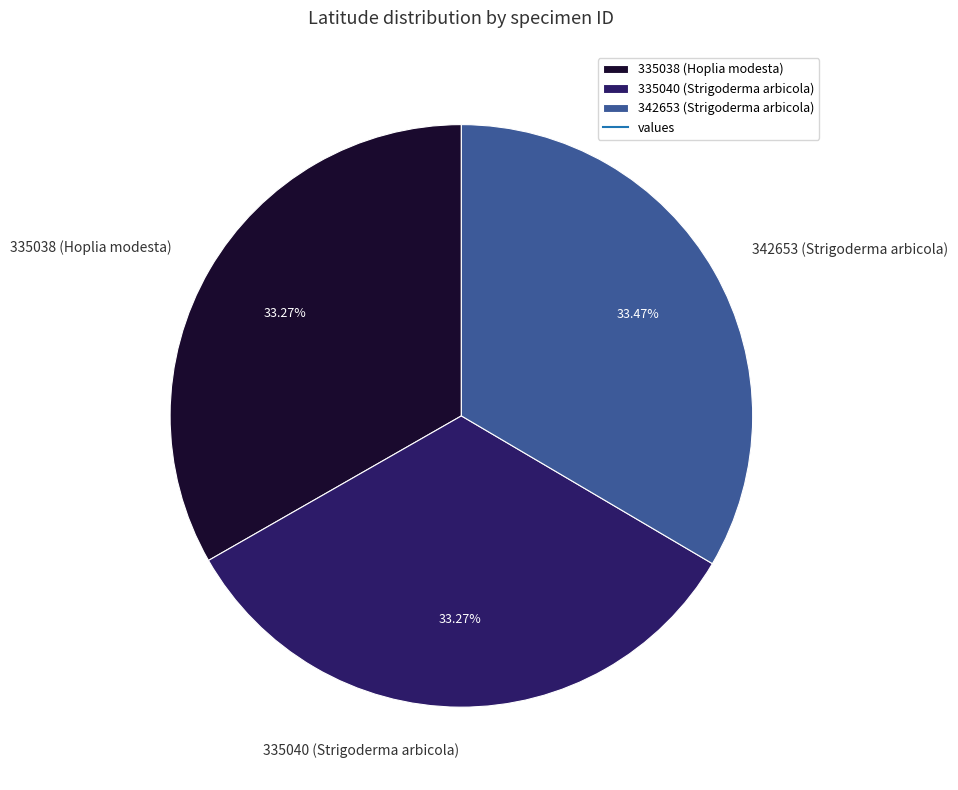

Does 342653 (Strigoderma arbicola) represent more than half of the total?

No